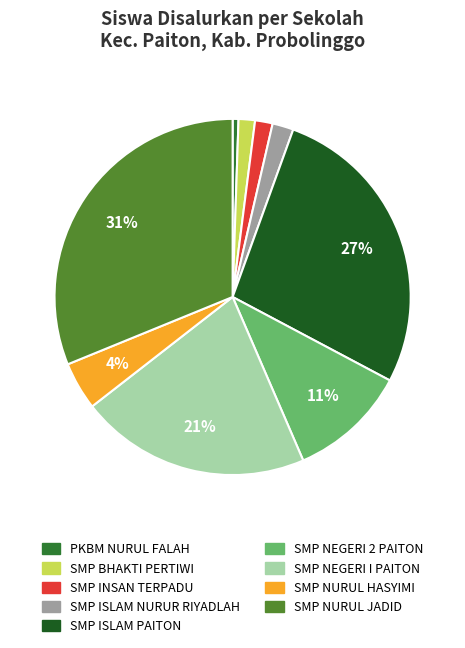

To the nearest percent, what percentage of the pie is SMP ISLAM NURUR RIYADLAH?

2%